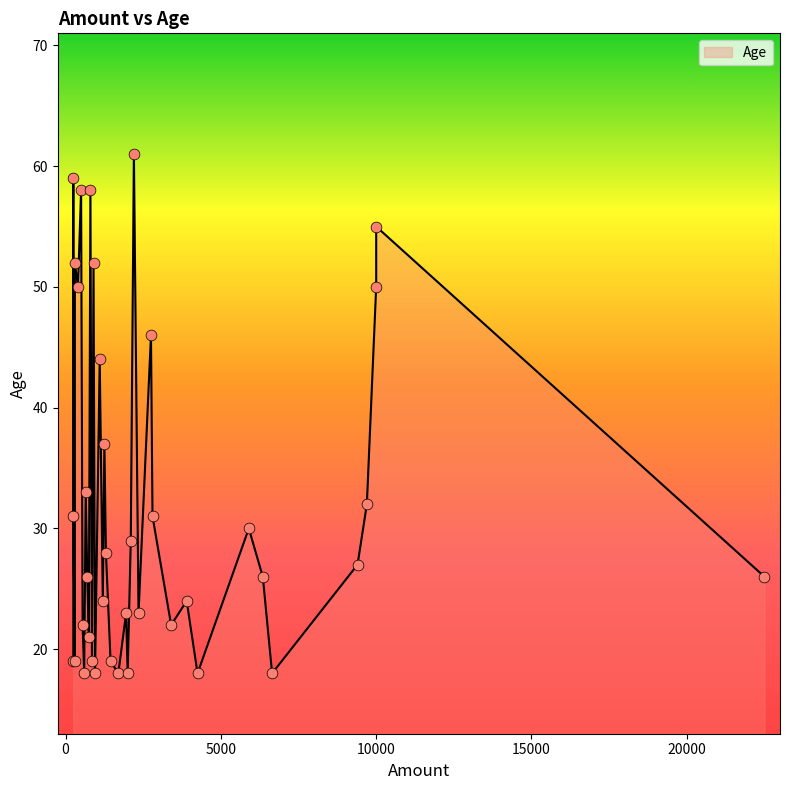

What is the ratio of the value at 4250 to the value at 1250?

0.5